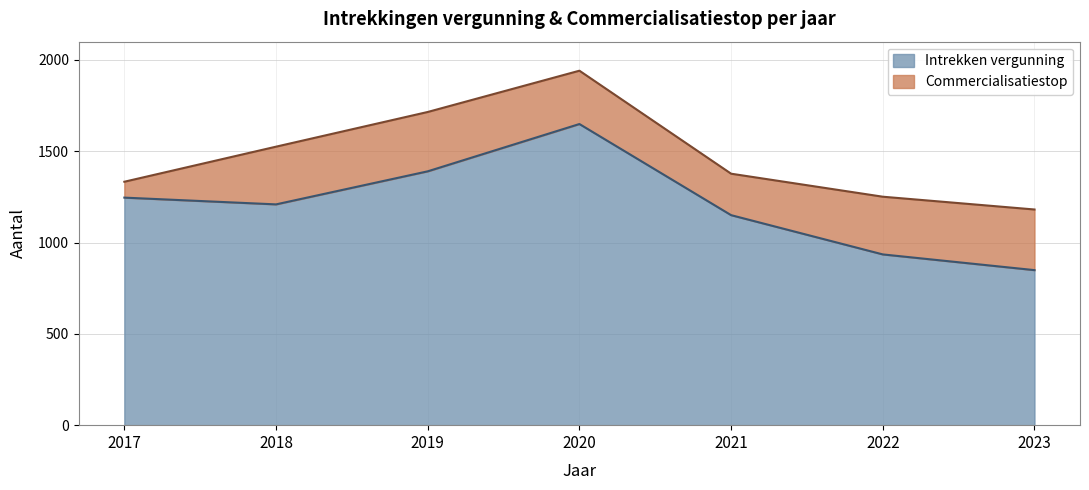

What is the sum of the values at 2018 and 2022?

2144